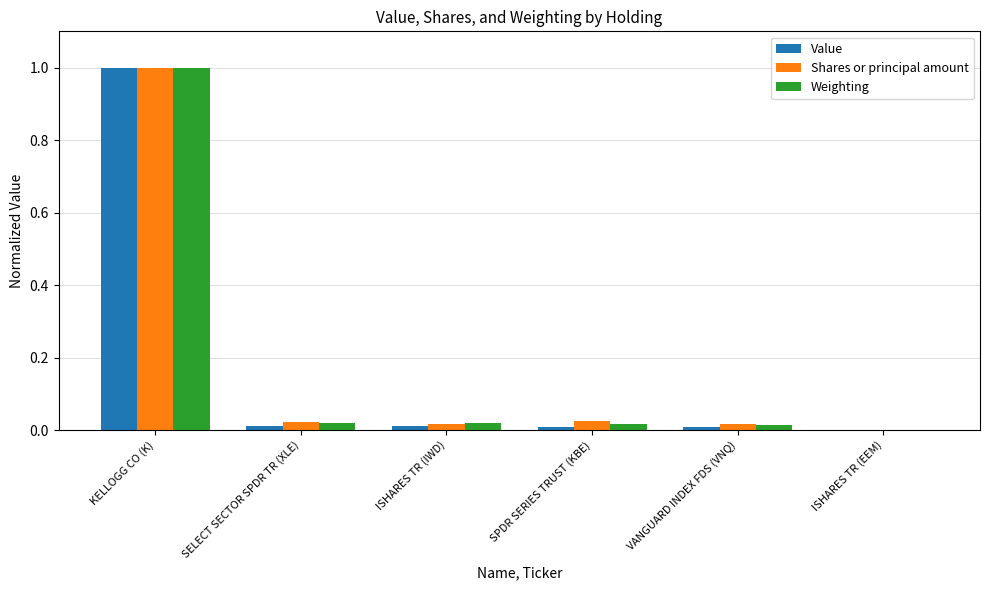

True or false: Weighting has a value of 1.0 at KELLOGG CO (K).

True